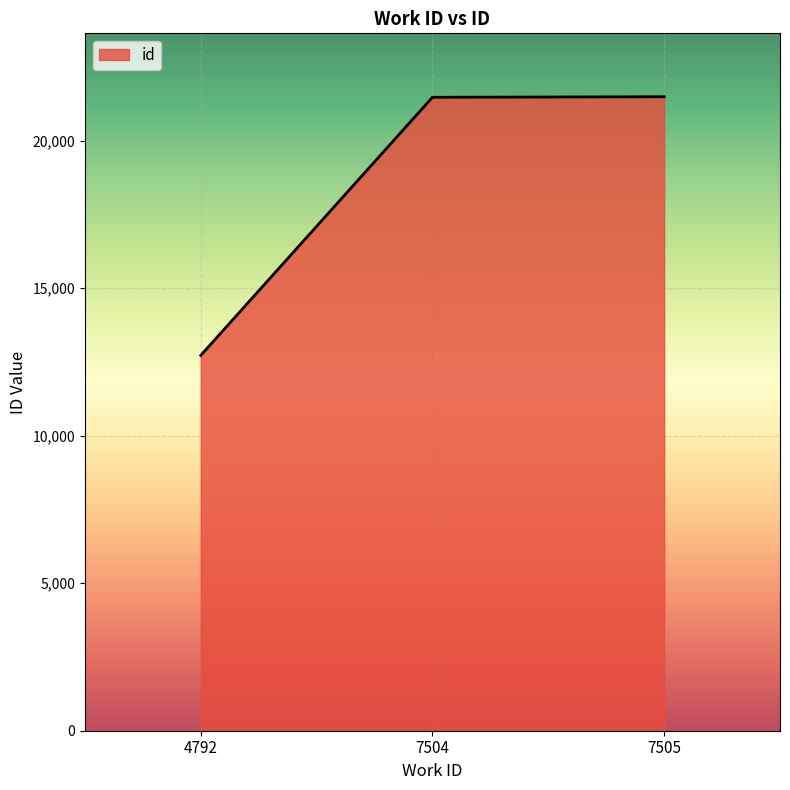

Which has a higher value, 7505 or 4792?

7505